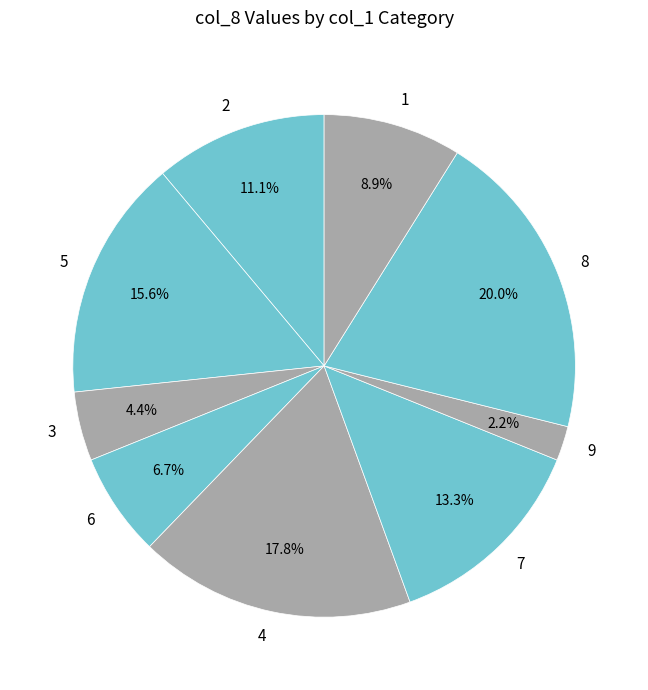

To the nearest percent, what is the combined percentage of 2 and 1?

20%